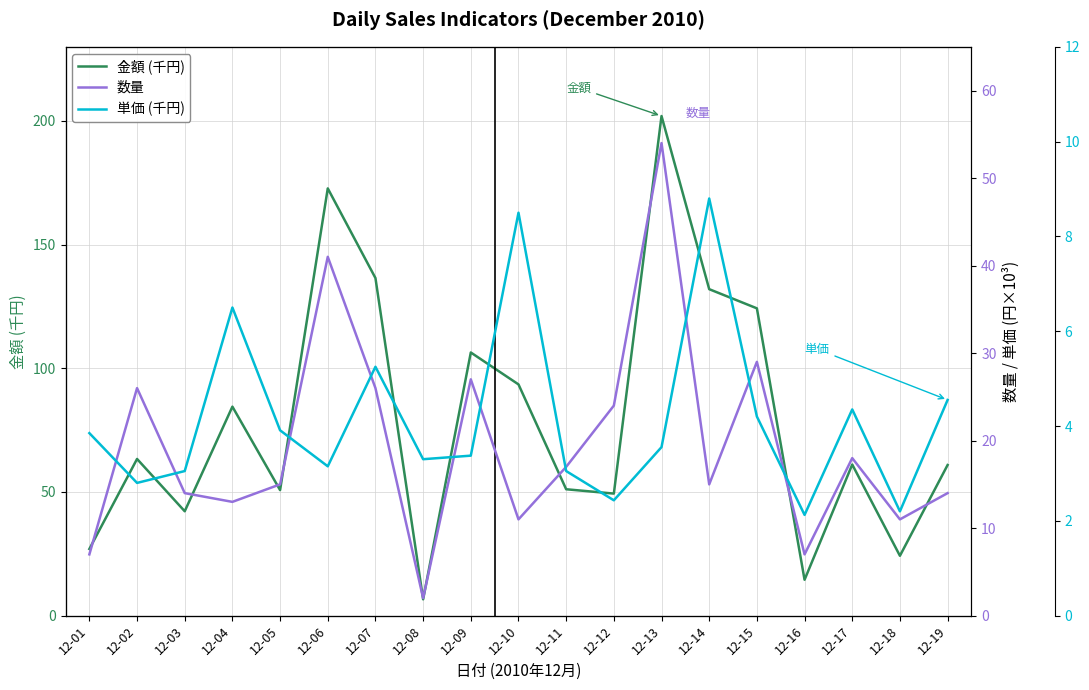

What is the total value across all series at 12-17?

83.5